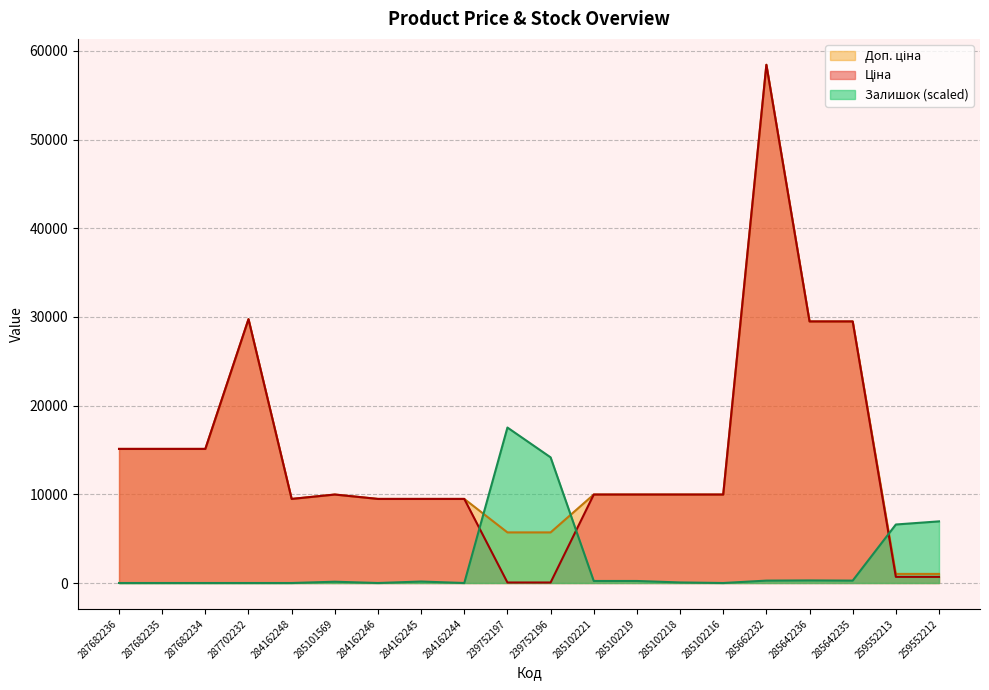

How many lines are shown in the chart?

3